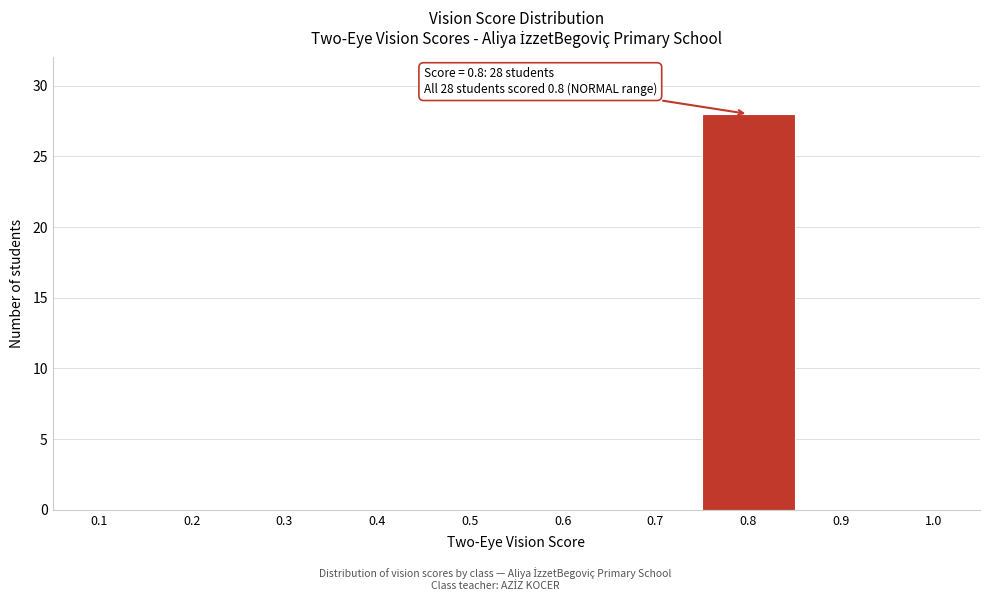

Reading right to left, transcribe all the data shown in this chart.

1.0=0	0.9=0	0.8=28	0.7=0	0.6=0	0.5=0	0.4=0	0.3=0	0.2=0	0.1=0